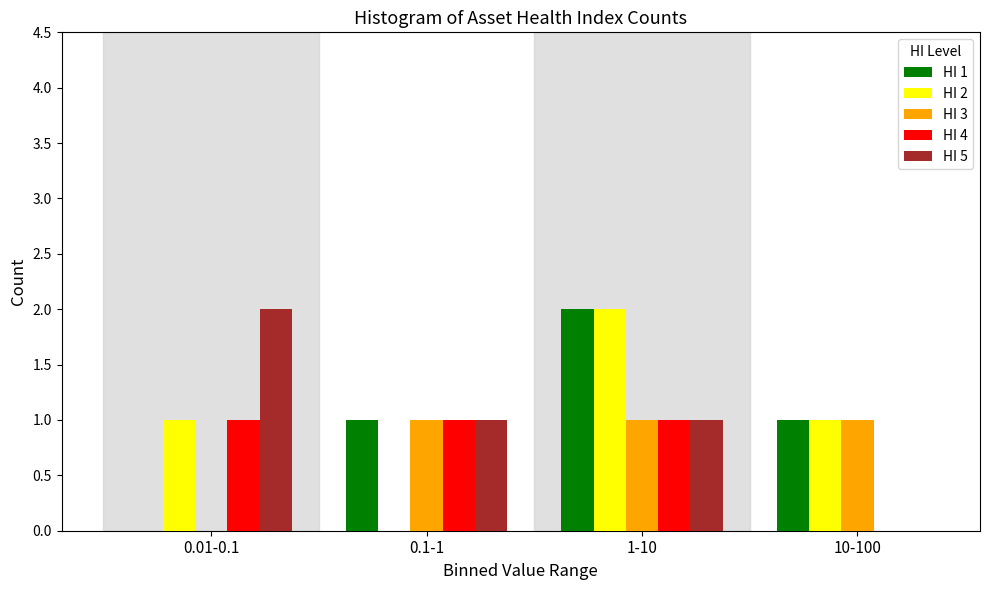

Reading right to left, extract all data points from this chart.

HI 1: 10-100=1	1-10=2	0.1-1=1	0.01-0.1=0
HI 2: 10-100=1	1-10=2	0.1-1=0	0.01-0.1=1
HI 3: 10-100=1	1-10=1	0.1-1=1	0.01-0.1=0
HI 4: 10-100=0	1-10=1	0.1-1=1	0.01-0.1=1
HI 5: 10-100=0	1-10=1	0.1-1=1	0.01-0.1=2